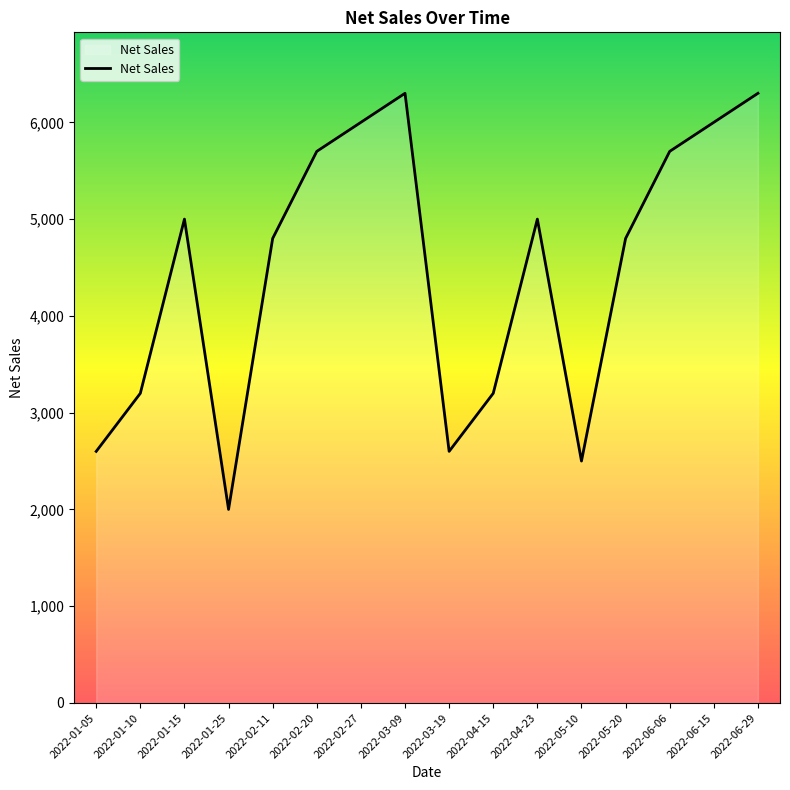

Does the chart display data point markers on the line(s)?

No